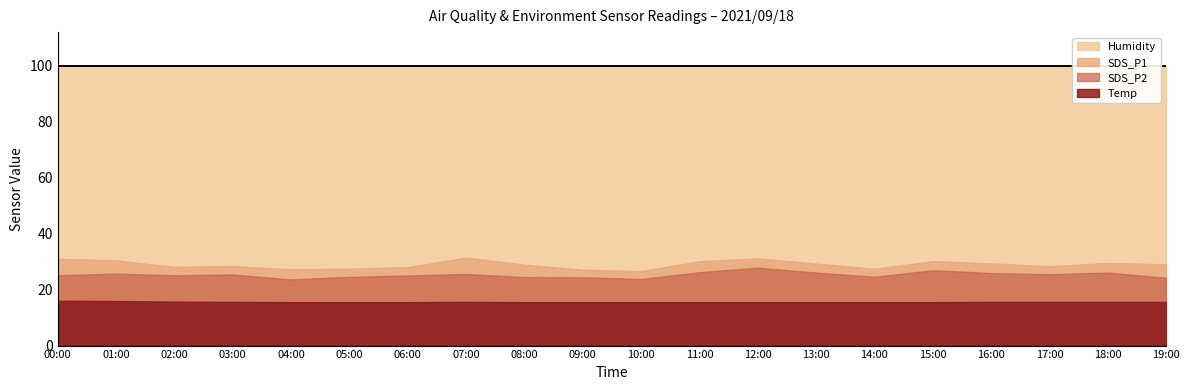

What is the label of the 18th point from the right?

02:00